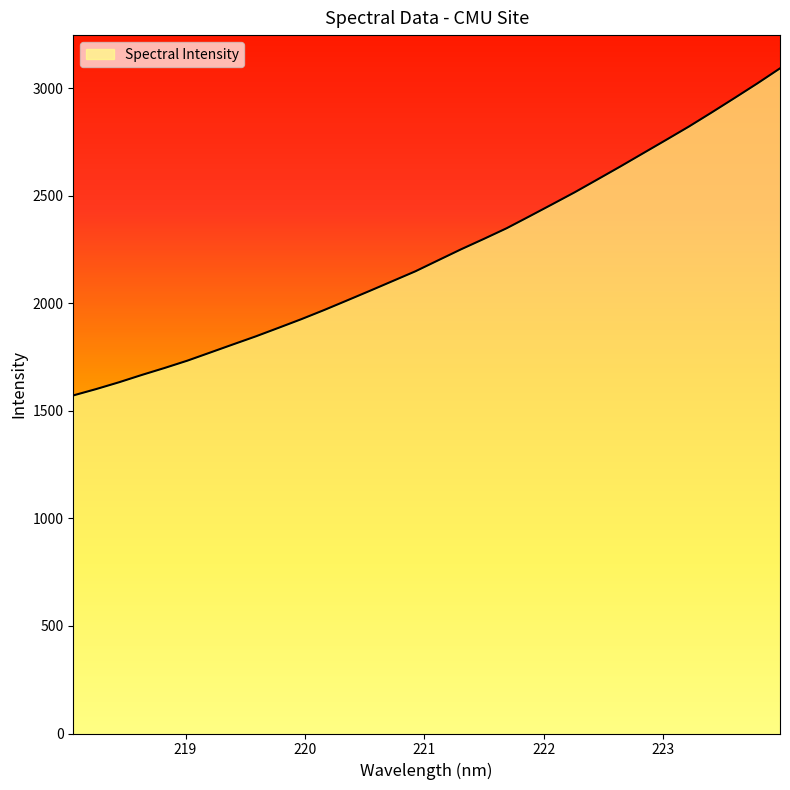

What is the greatest value displayed?

3091.7